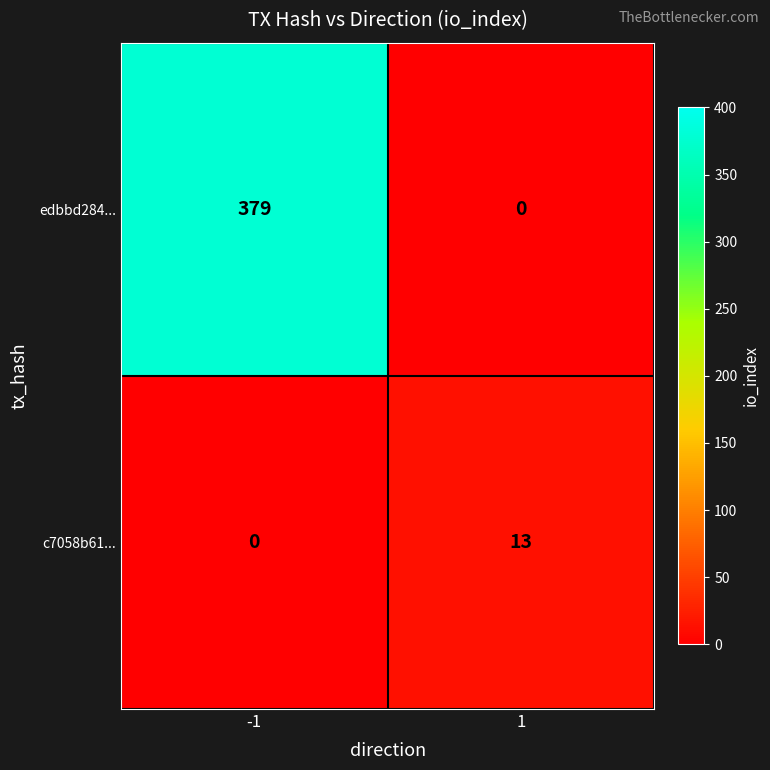

What is the spread (max minus min) of values at 1?

13